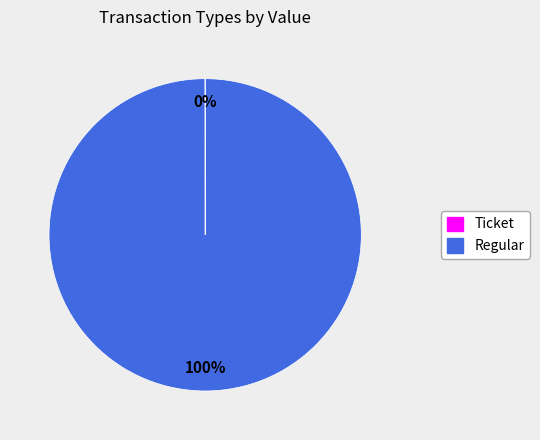

To the nearest percent, what percentage of the pie is Regular?

100%